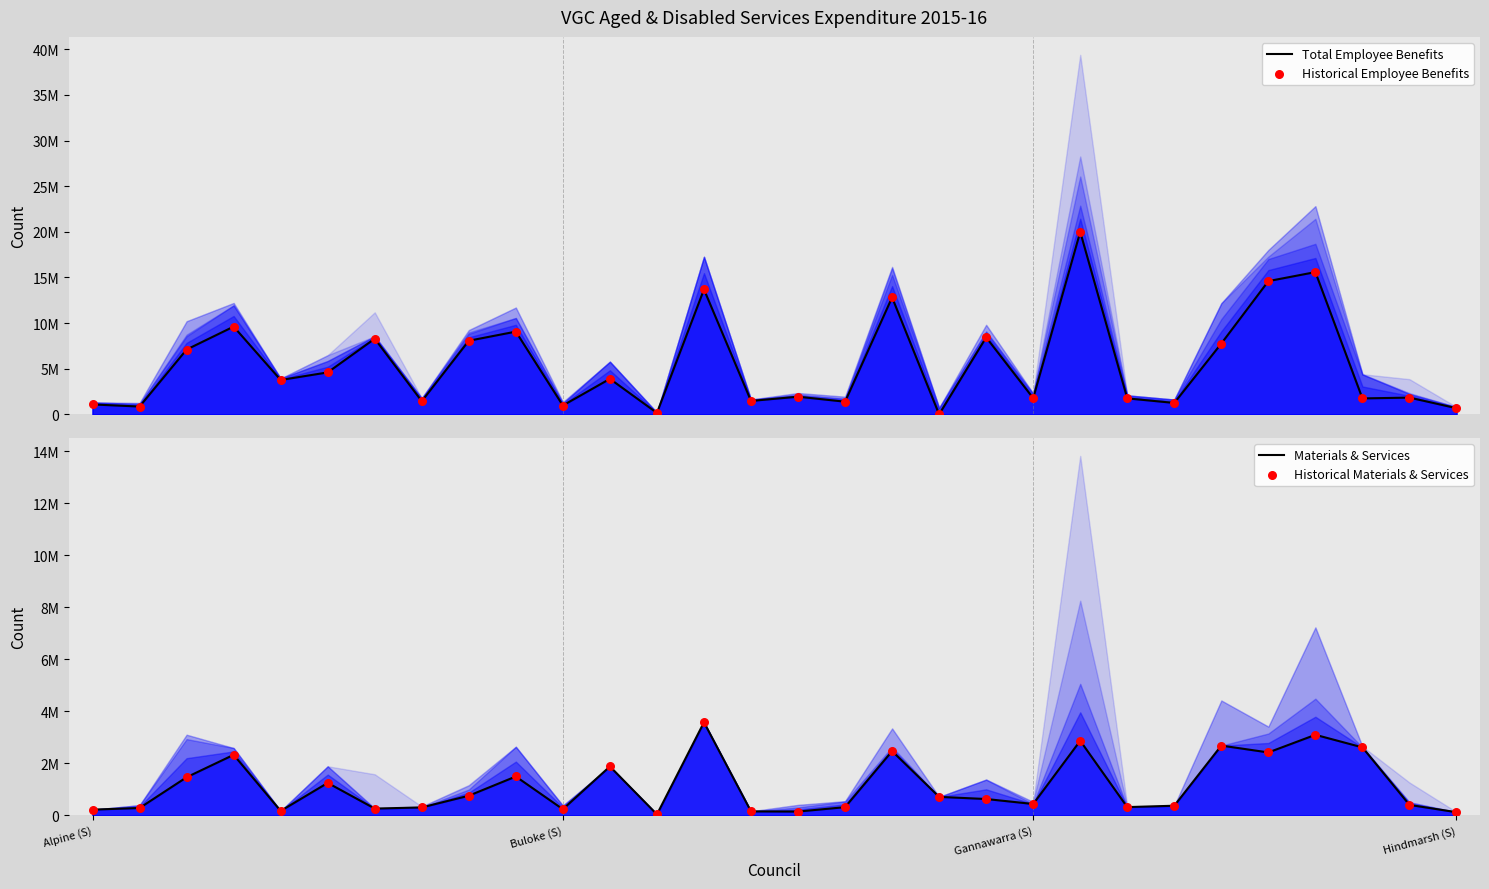

At how many categories does at least one series exceed 5037410?

12